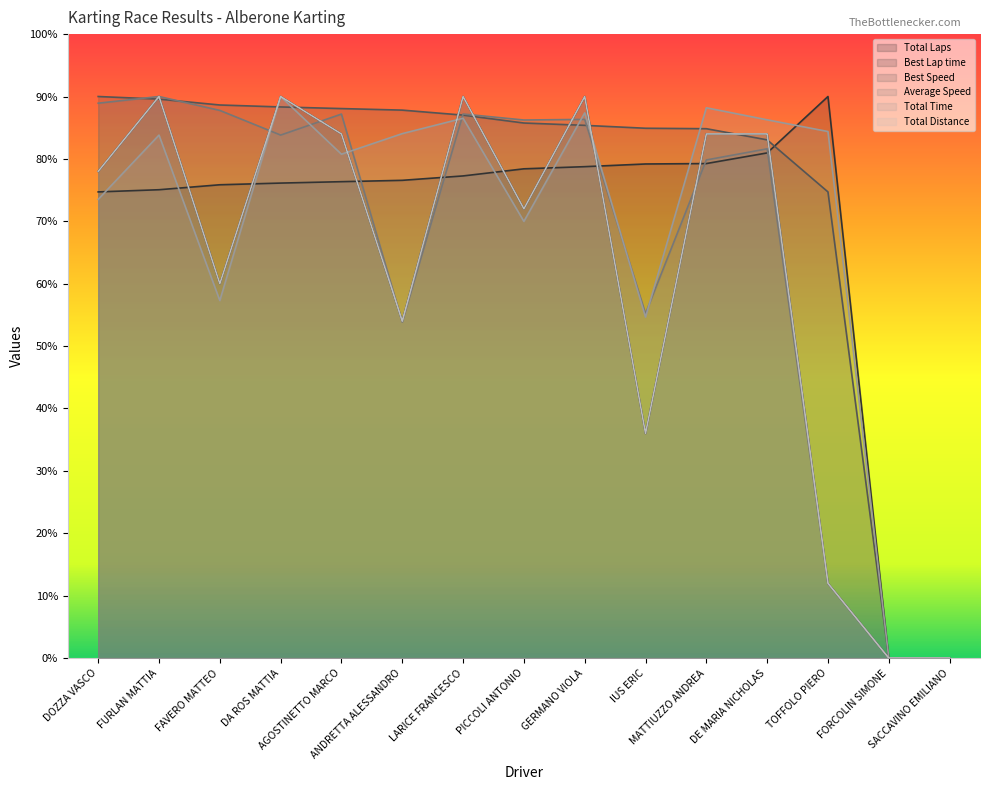

Is the value of Best Lap time at LARICE FRANCESCO greater than the value of Total Laps at LARICE FRANCESCO?

No